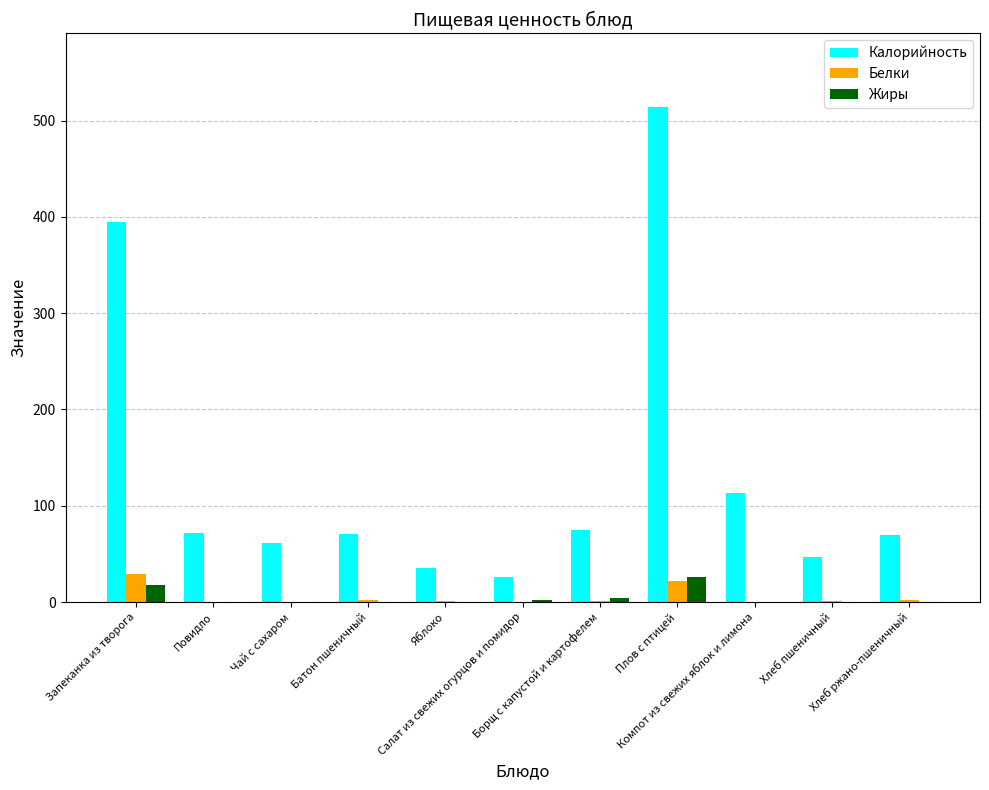

What is the total value across all series at Хлеб ржано-пшеничный?

72.7